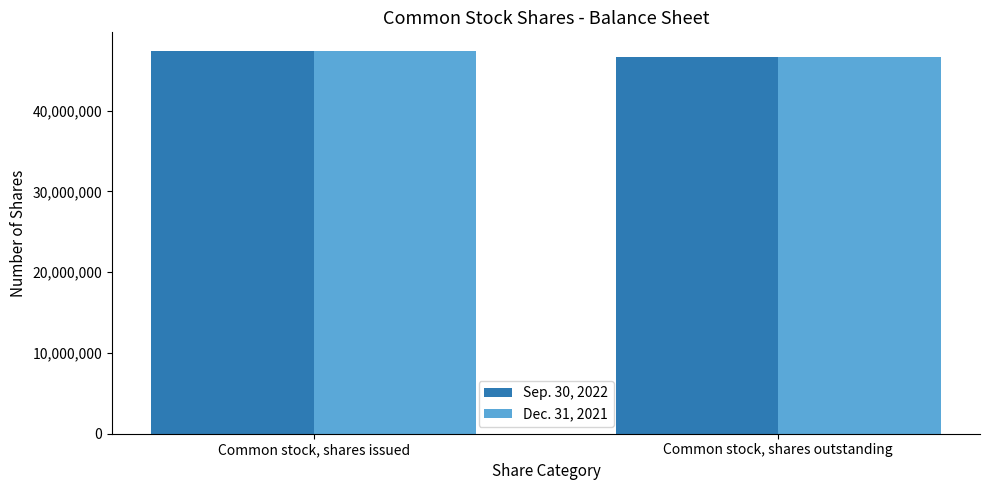

How many Dec. 31, 2021 values are between 46684065 and 47312270?

2